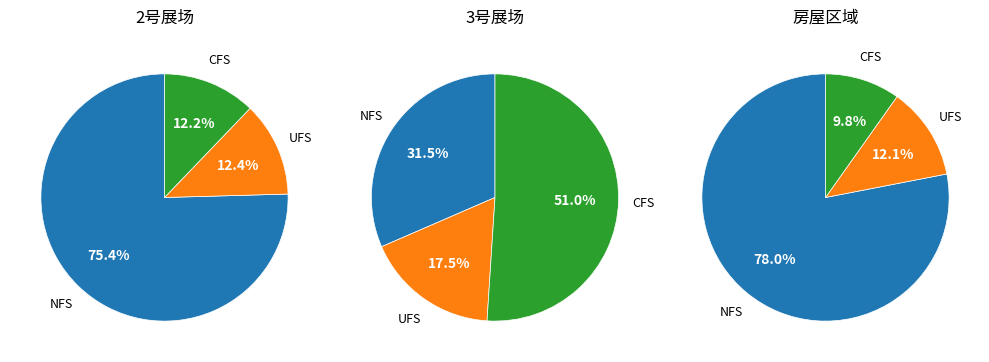

Is it true that 2号展场-郭龙川 is 9% of the pie?

False